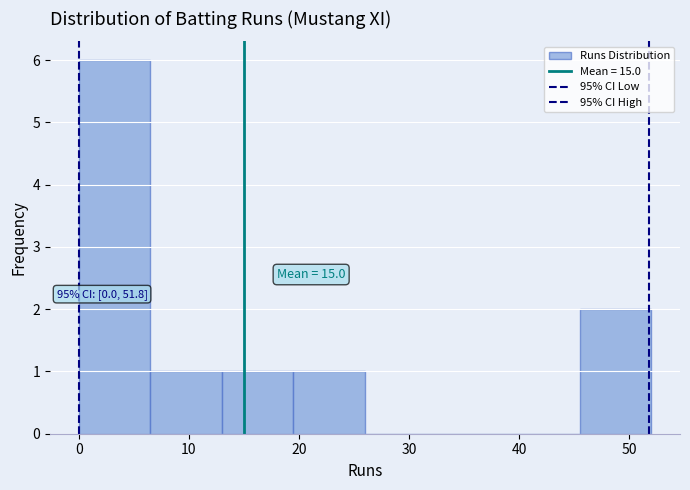

Which range on the x-axis has the tallest bar?

0.0 to 6.5